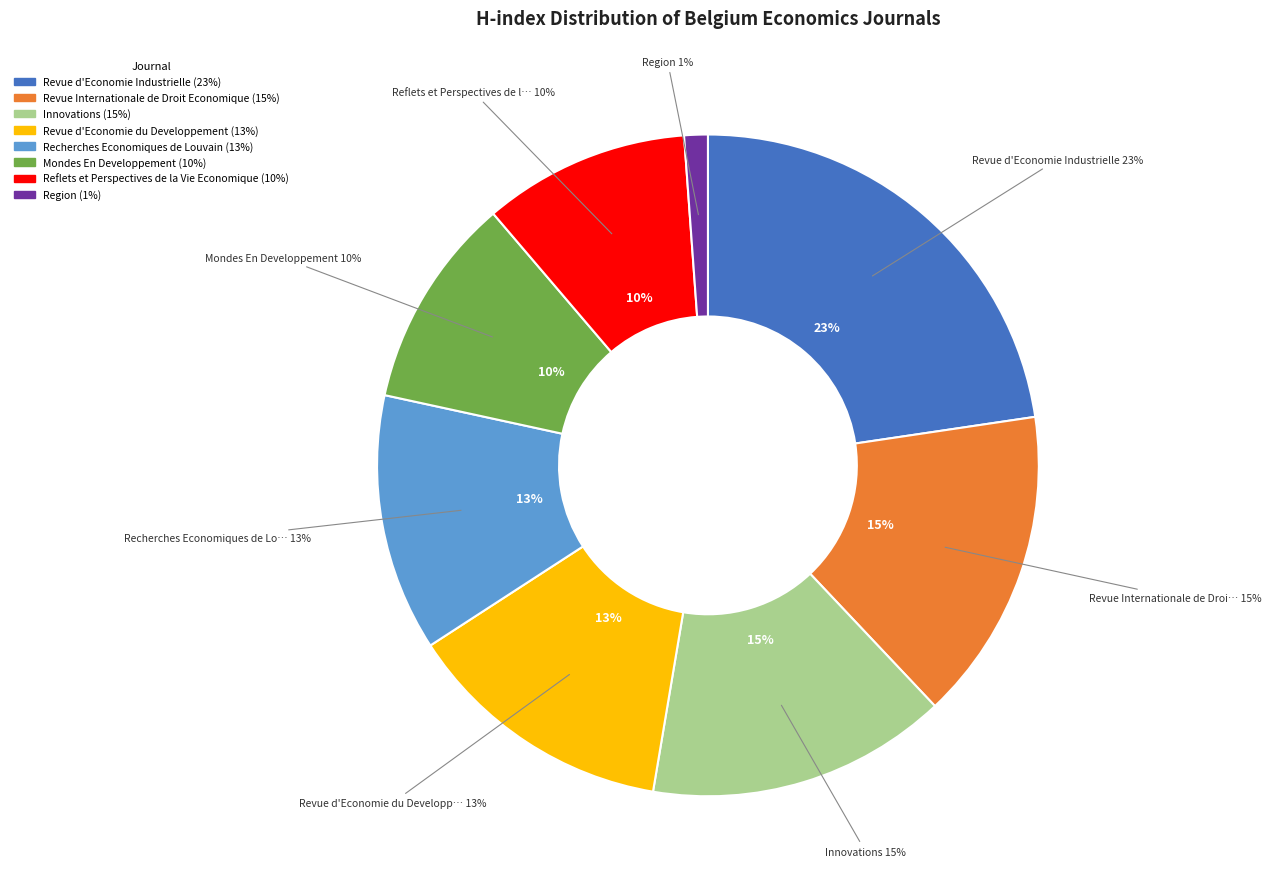

To the nearest percent, what is the average slice percentage?

12%